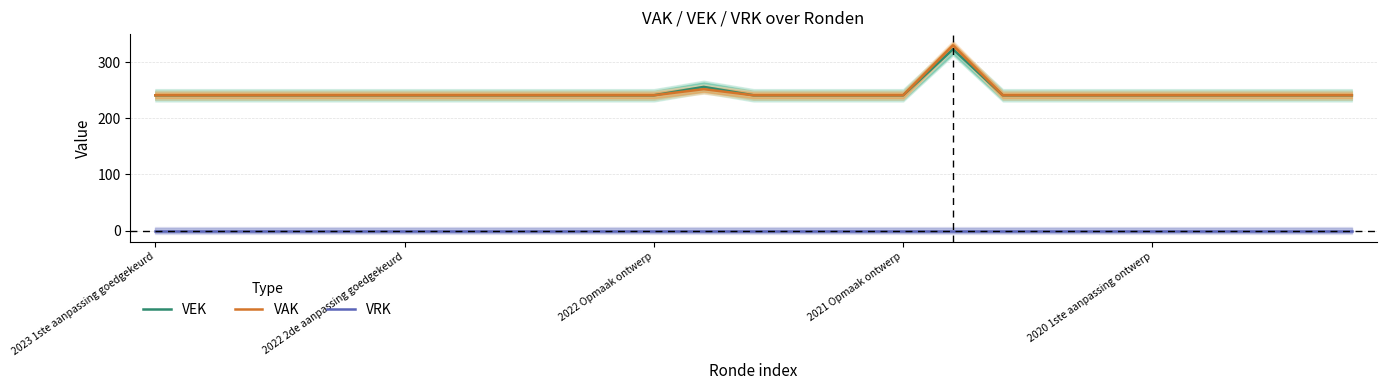

True or false: VEK and VAK intersect in this chart.

False